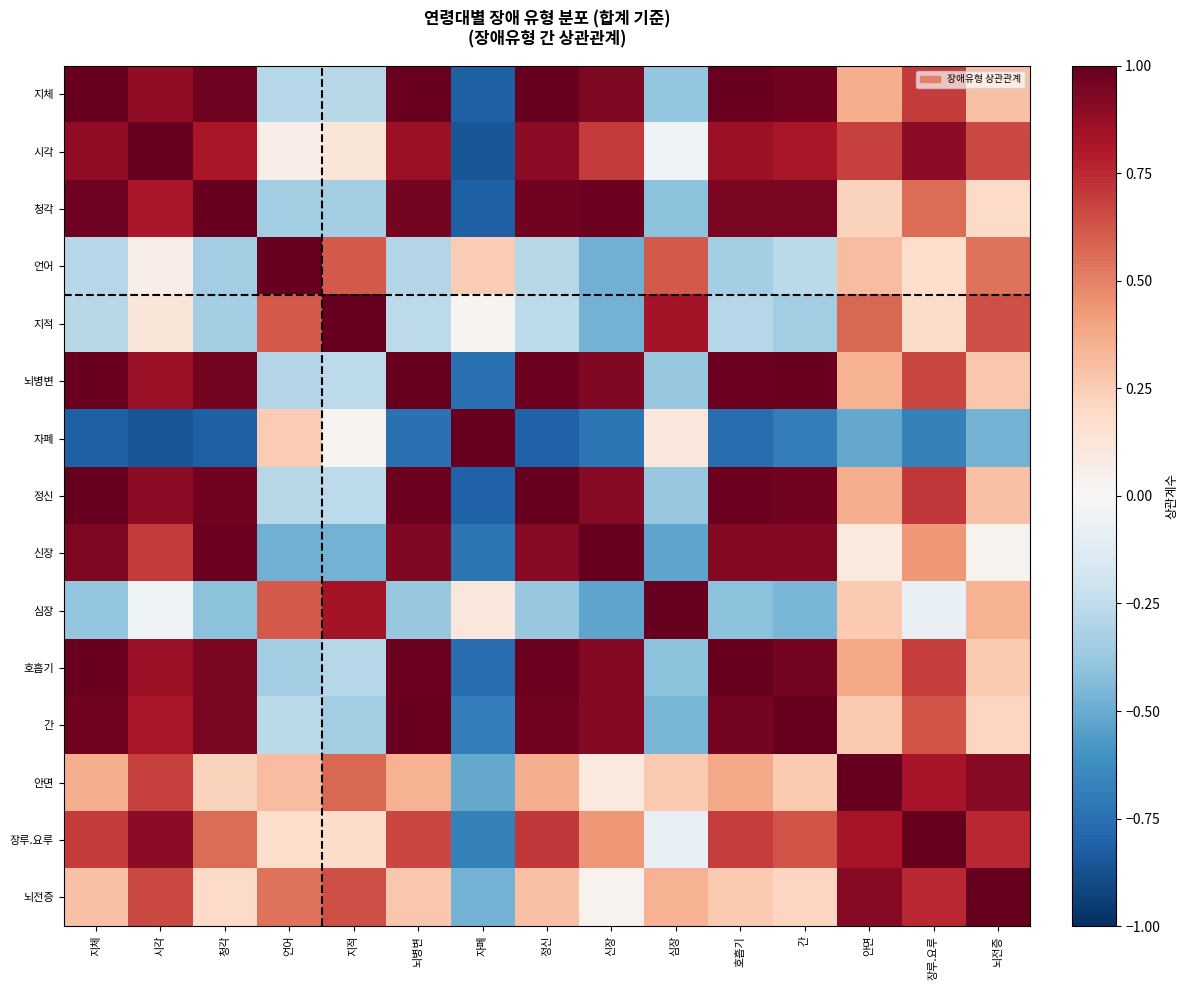

At how many categories does at least one series exceed 0?

15